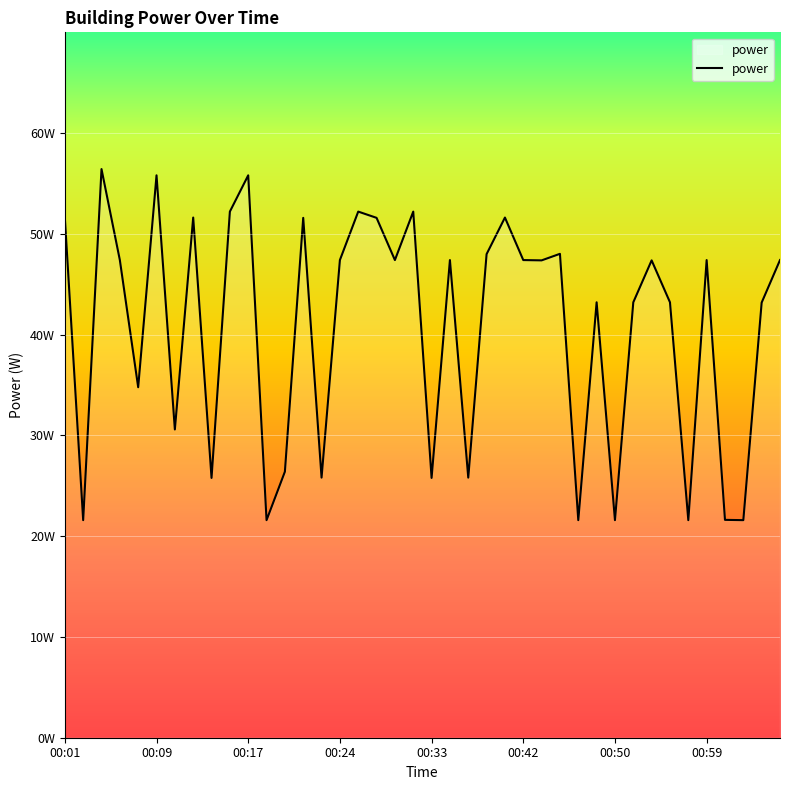

Does the chart display data point markers on the line(s)?

No